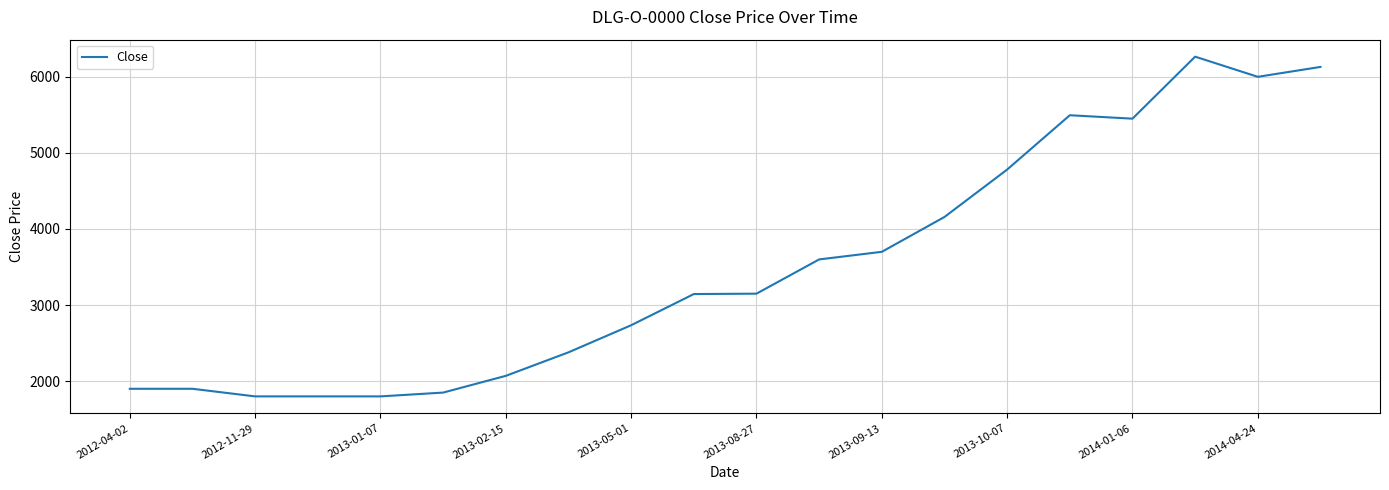

How many values are below 3150?

10